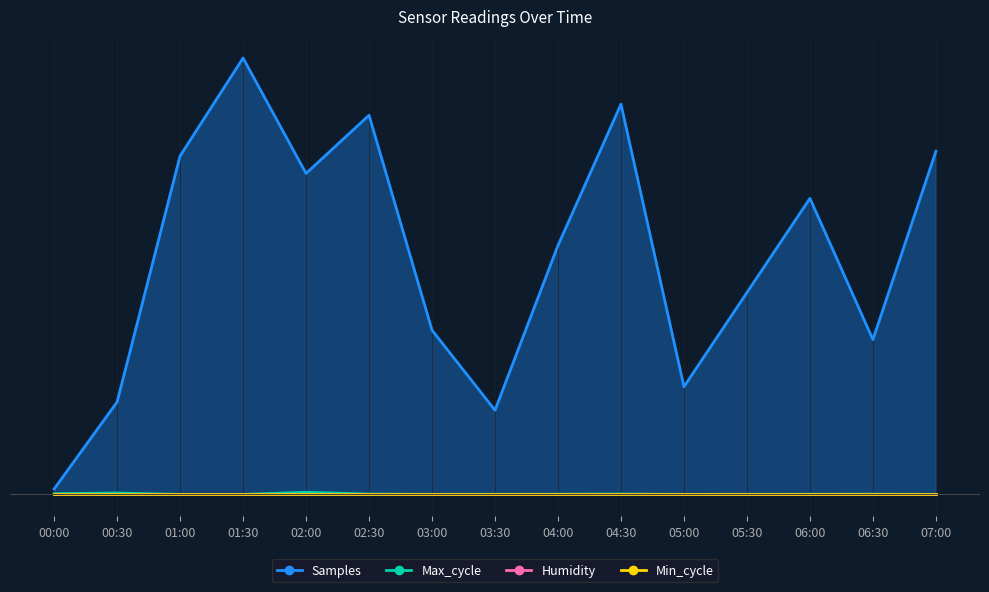

At which category is the sum across all series the highest?

01:30